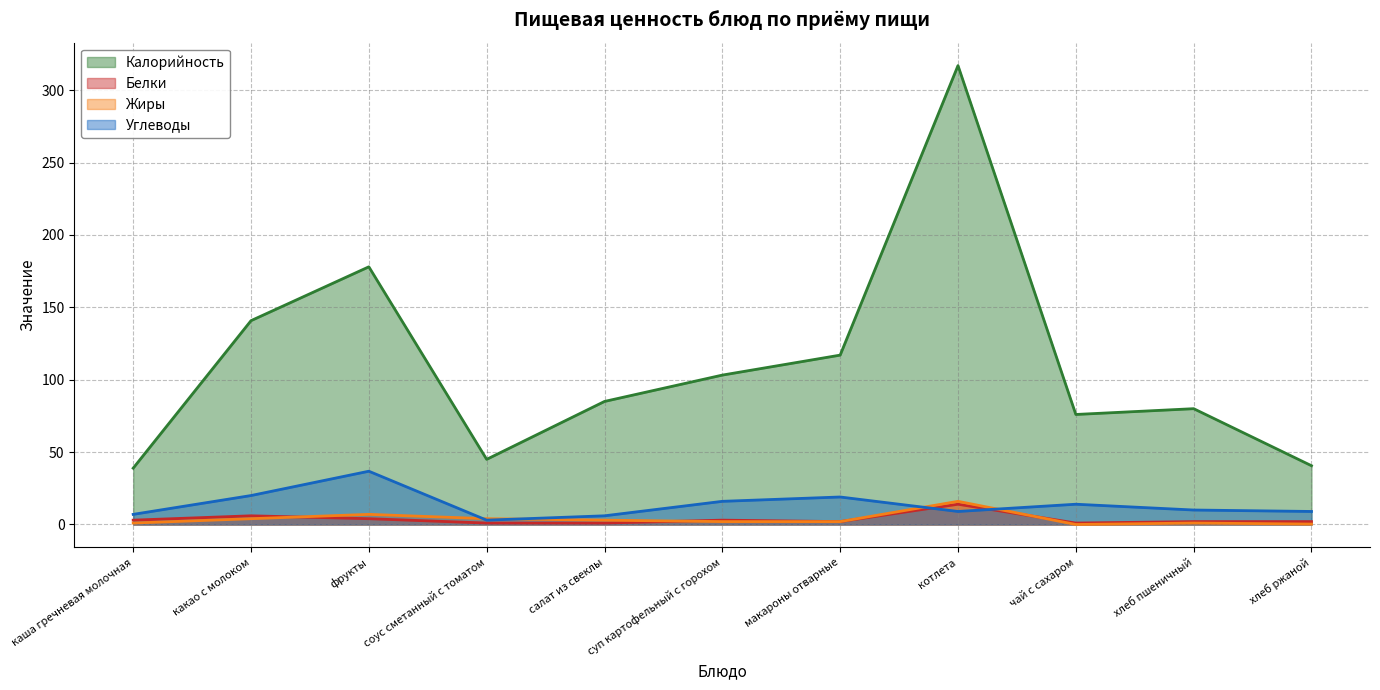

What is the value of the Углеводы point at the 10th from the left?

10.0